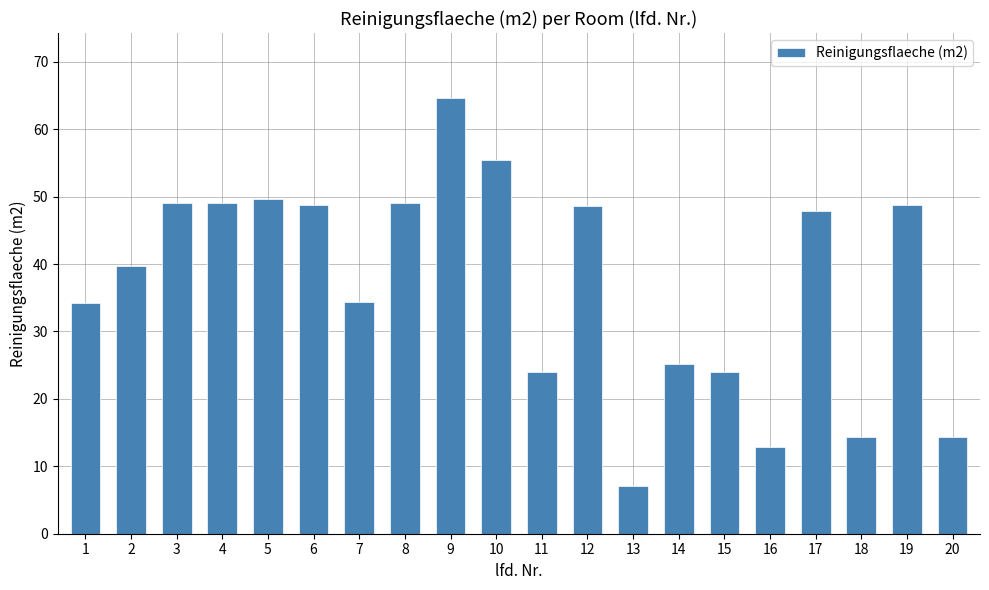

Approximately how many times larger is the value at 9 compared to 14?

2.6